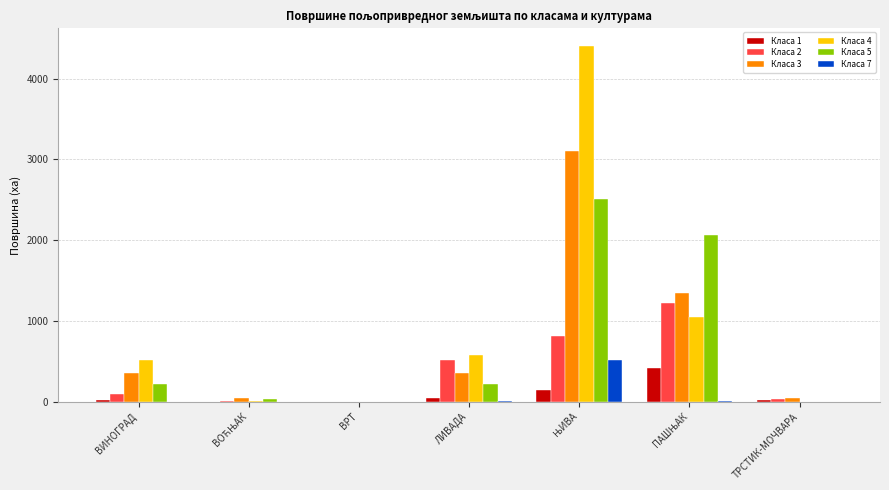

What is the highest value of the Класа 5 series?

2508.9